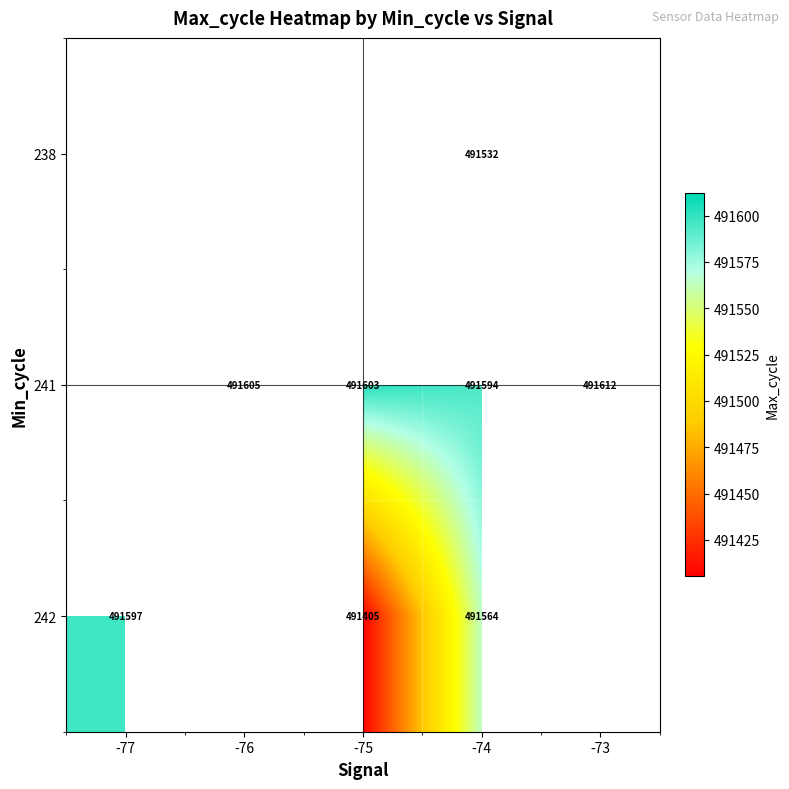

Rank the series at -74 from lowest to highest value.

238, 242, 241